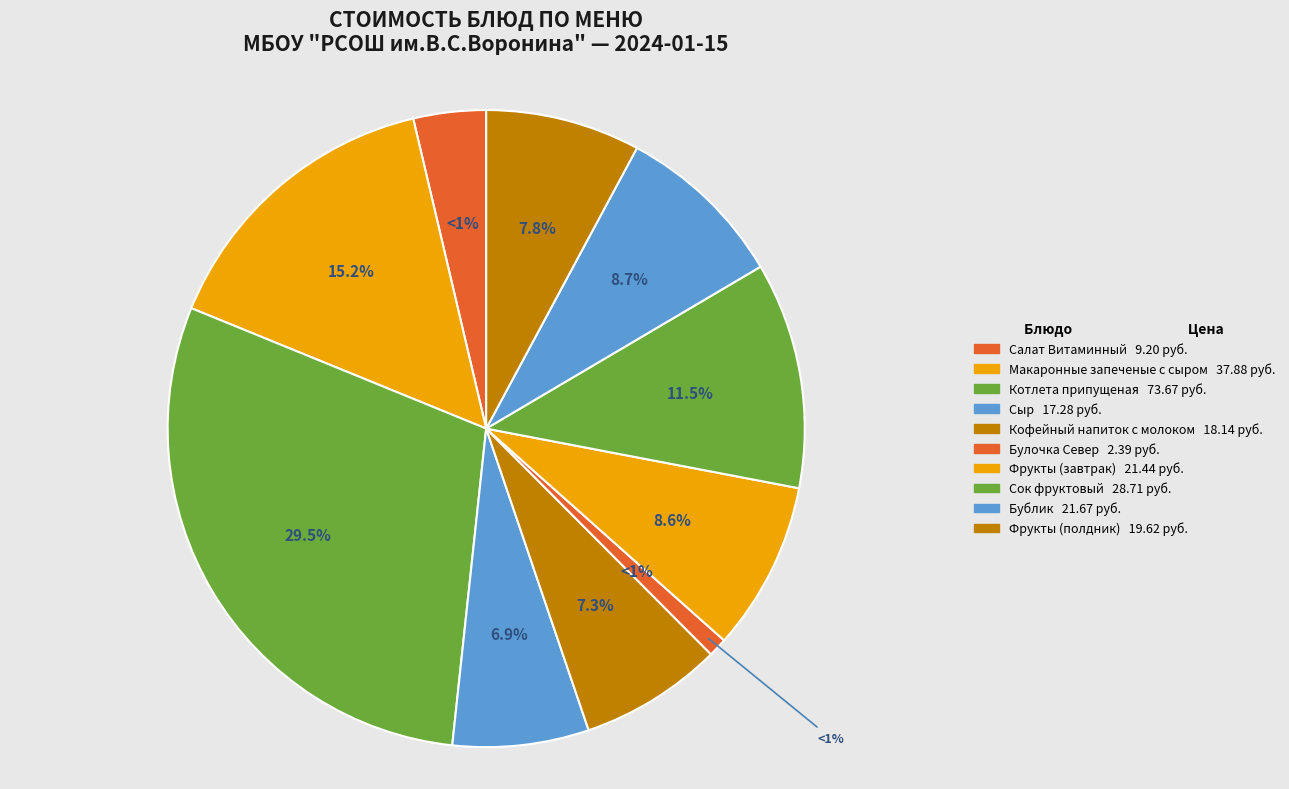

Combined, what portion of the pie is Сыр and Кофейный напиток с молоком?

14.2%